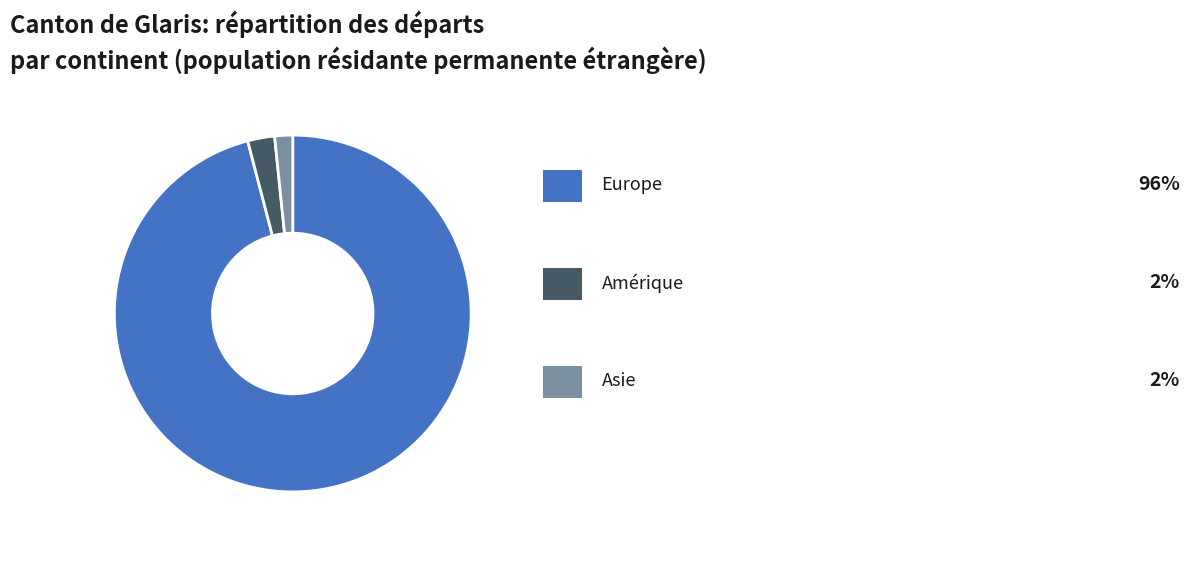

Is there a majority slice in this chart?

Yes